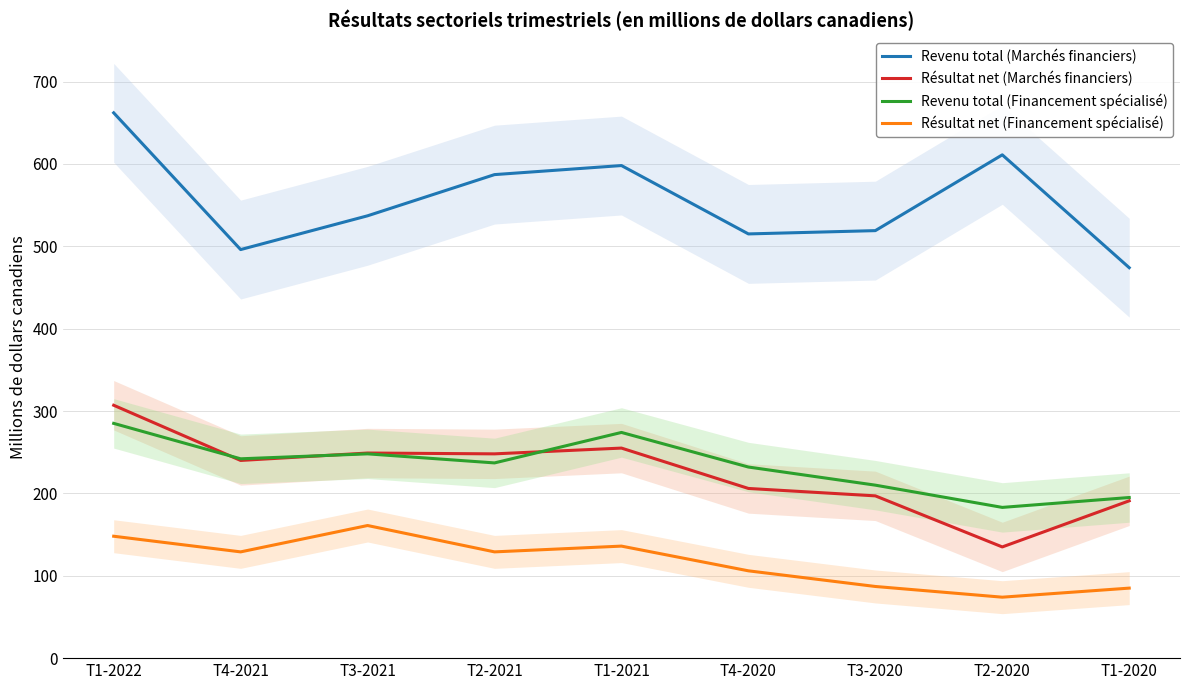

What is the difference between the highest and lowest values at T2-2020?

537